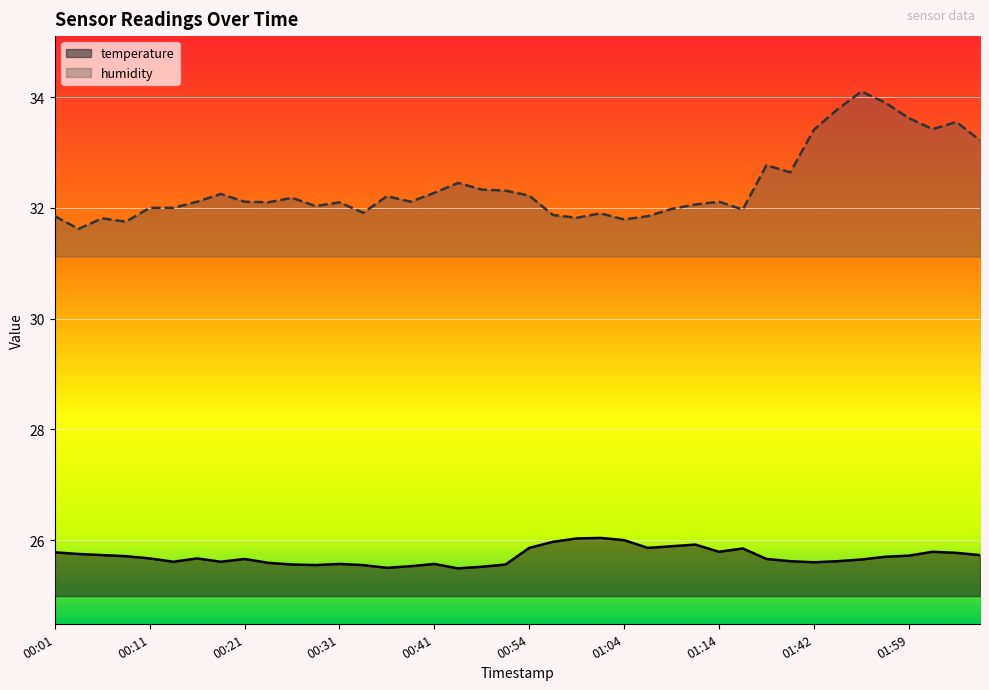

What is the label of the 16th point from the right?

01:04